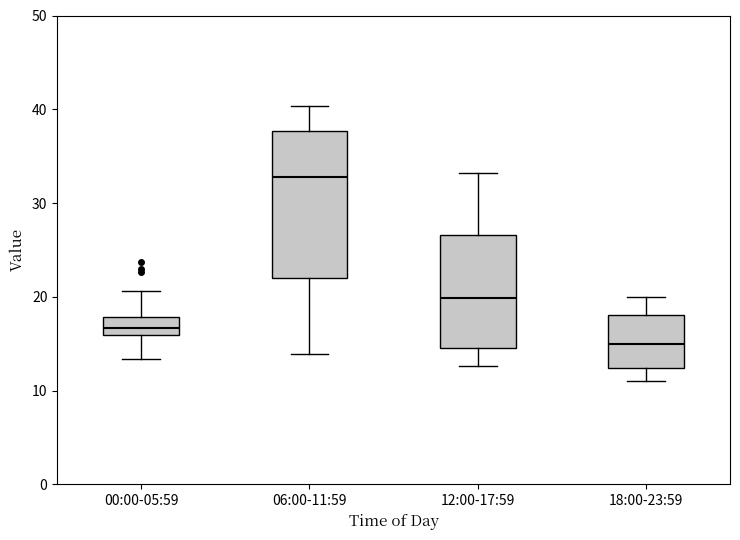

Which box's median line is the highest?

06:00-11:59